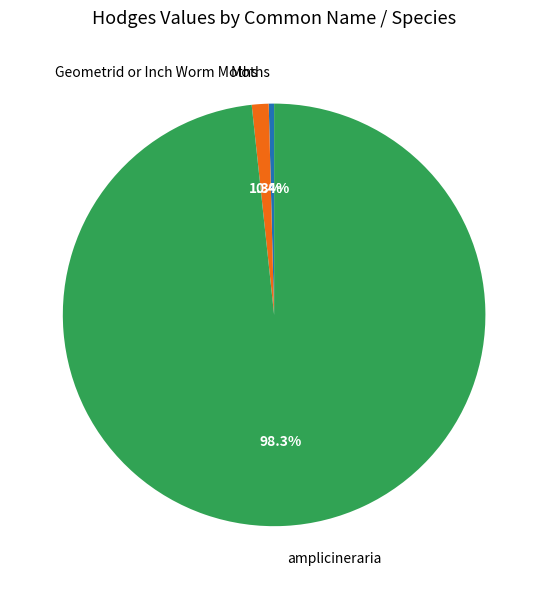

Is it true that Geometrid or Inch Worm Moths is 8% of the pie?

False